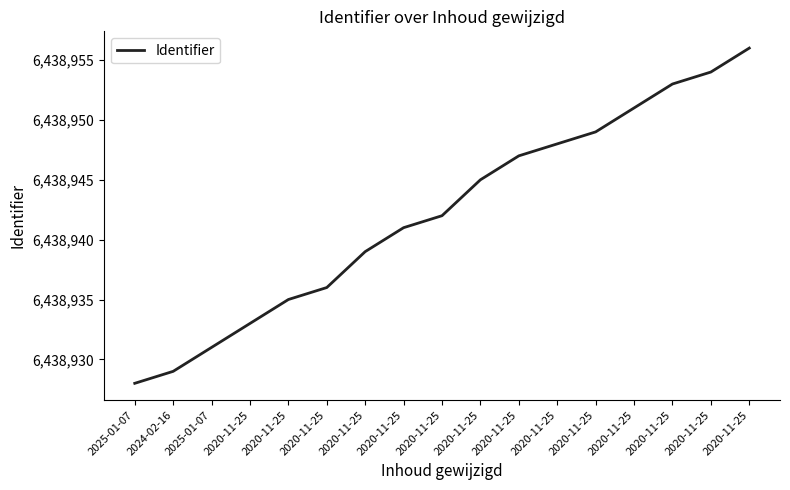

The value at 2020-11-25 is 1932744. True or false?

False